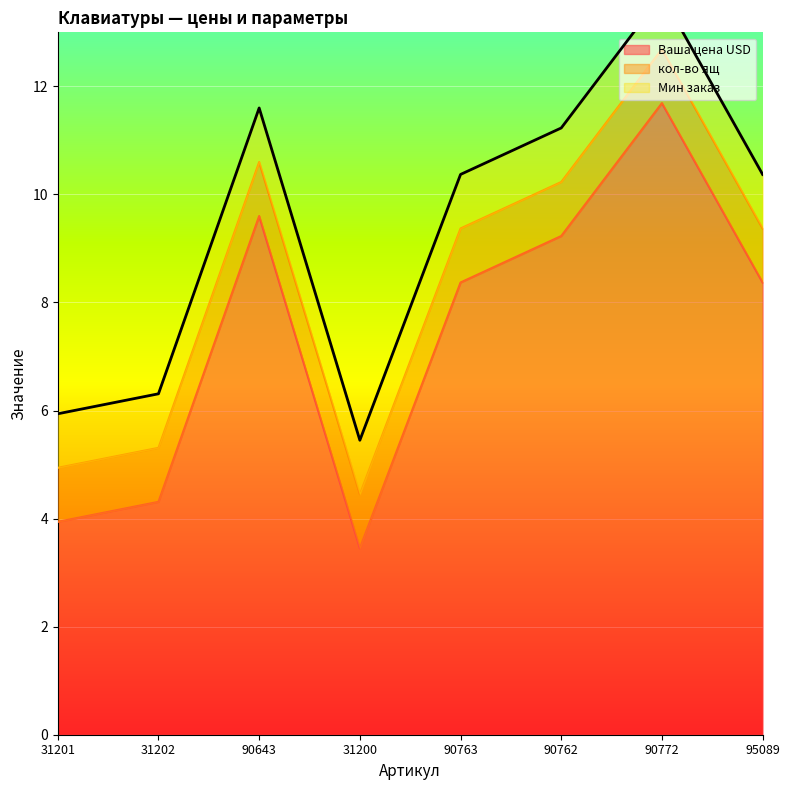

What is the label of the 1st point from the left?

31201